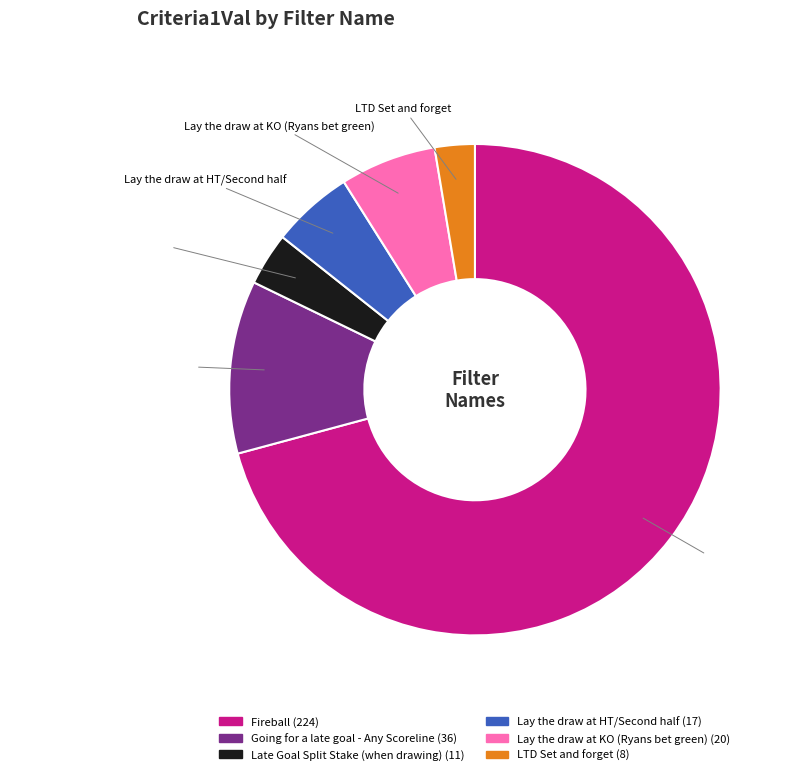

True or false: LTD Set and forget accounts for 15% of the total.

False